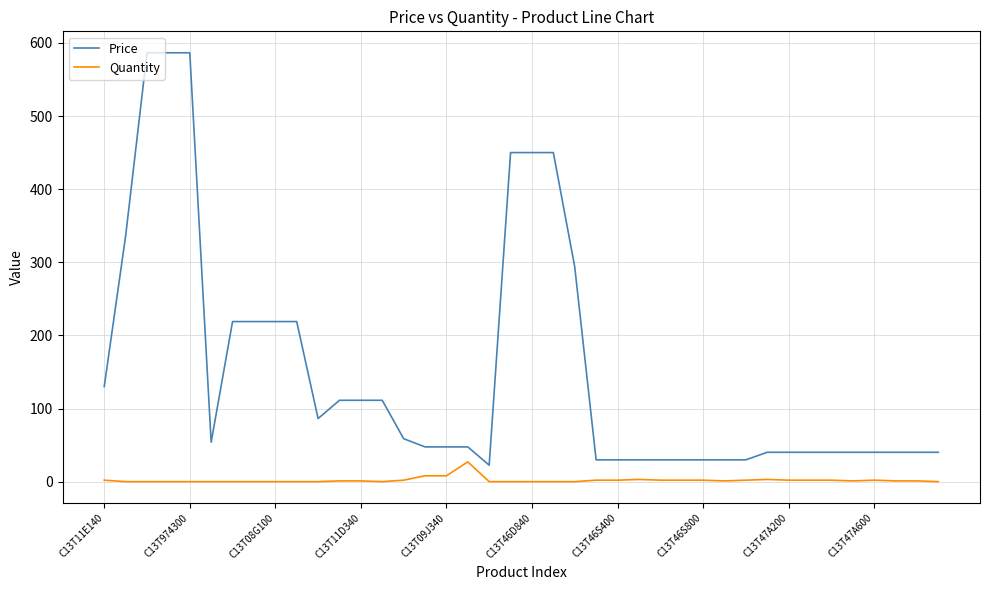

Which series has the largest total across all categories?

Price